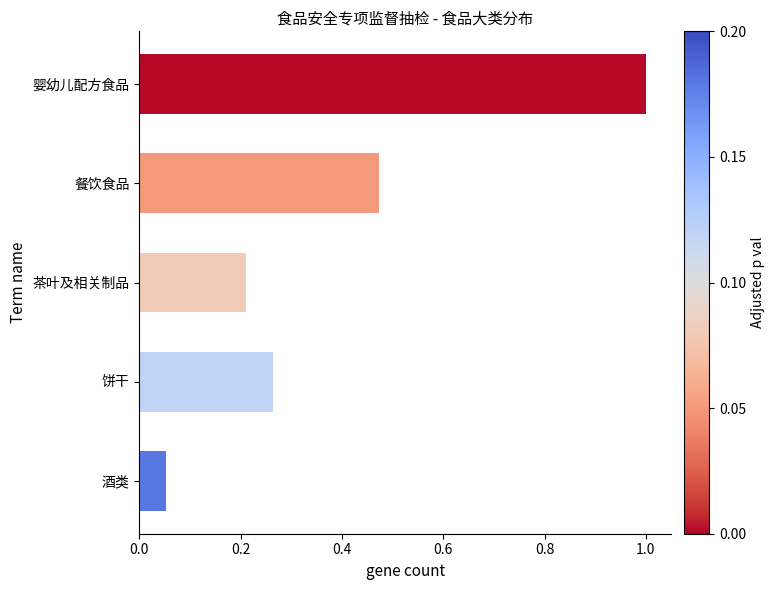

What position from the top is 餐饮食品?

2